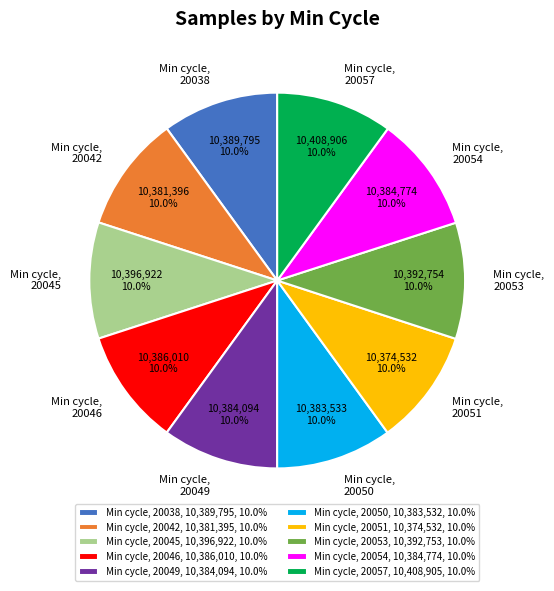

Does any single category account for the majority?

No